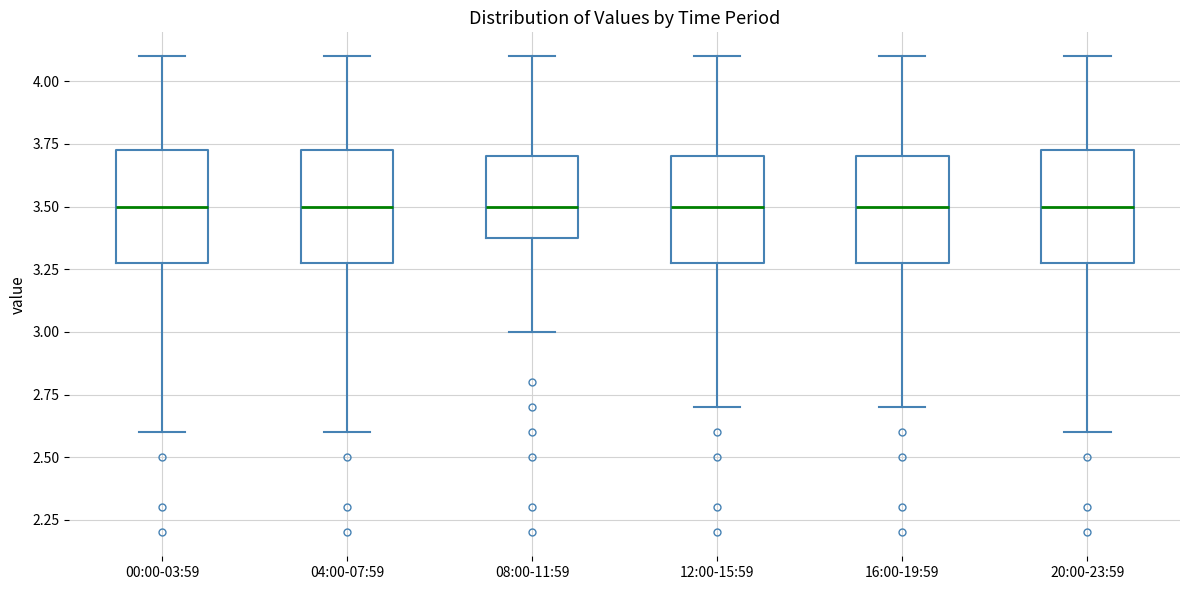

Reading left to right, transcribe this box plot: for each box, give where its median line is, the range the box spans, and where its two whiskers end, as read against the y-axis. The values are not printed on the chart, so give them approximately, as read against the axis.

00:00-03:59: median 3.50, box 3.30 to 3.75, whiskers 2.60 to 4.10
04:00-07:59: median 3.50, box 3.30 to 3.75, whiskers 2.60 to 4.10
08:00-11:59: median 3.50, box 3.40 to 3.70, whiskers 3.00 to 4.10
12:00-15:59: median 3.50, box 3.30 to 3.70, whiskers 2.70 to 4.10
16:00-19:59: median 3.50, box 3.30 to 3.70, whiskers 2.70 to 4.10
20:00-23:59: median 3.50, box 3.30 to 3.75, whiskers 2.60 to 4.10